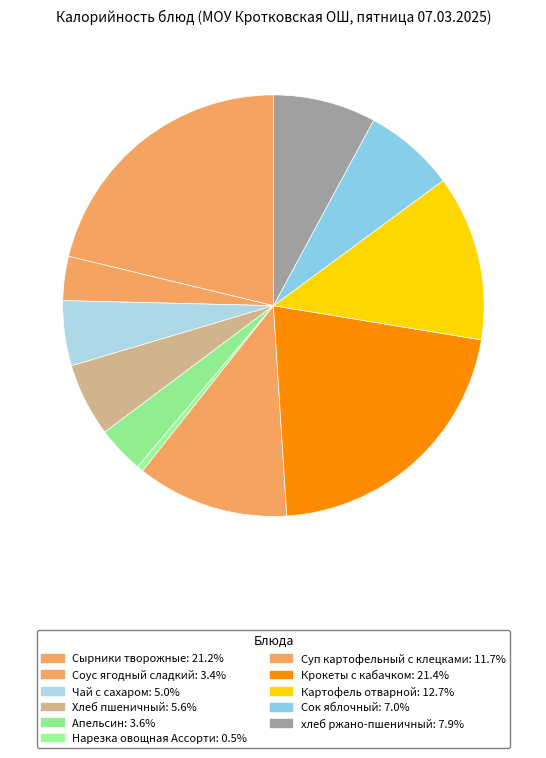

Is there any slice that represents more than half of the pie?

No